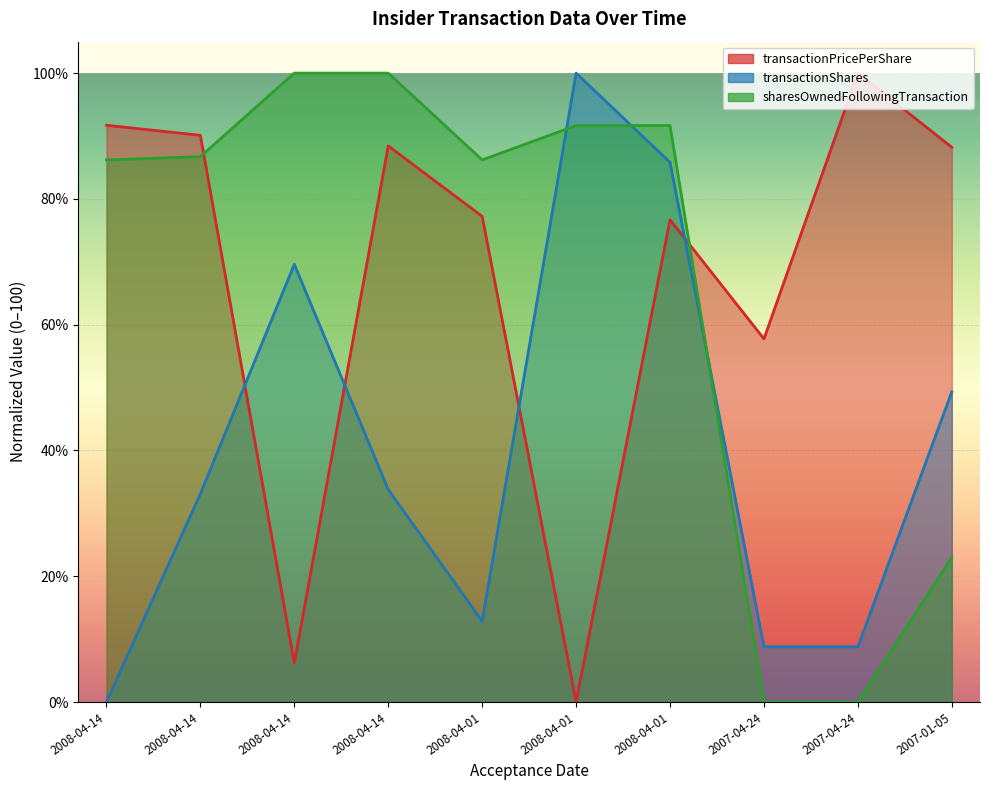

At which category is the sum across all series the highest?

2008-04-01